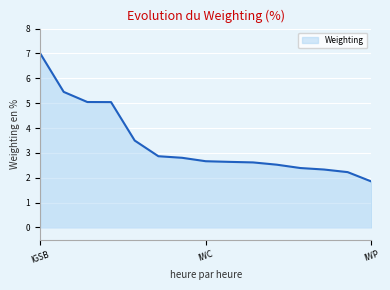

What is the difference between the maximum and minimum values?

5.2